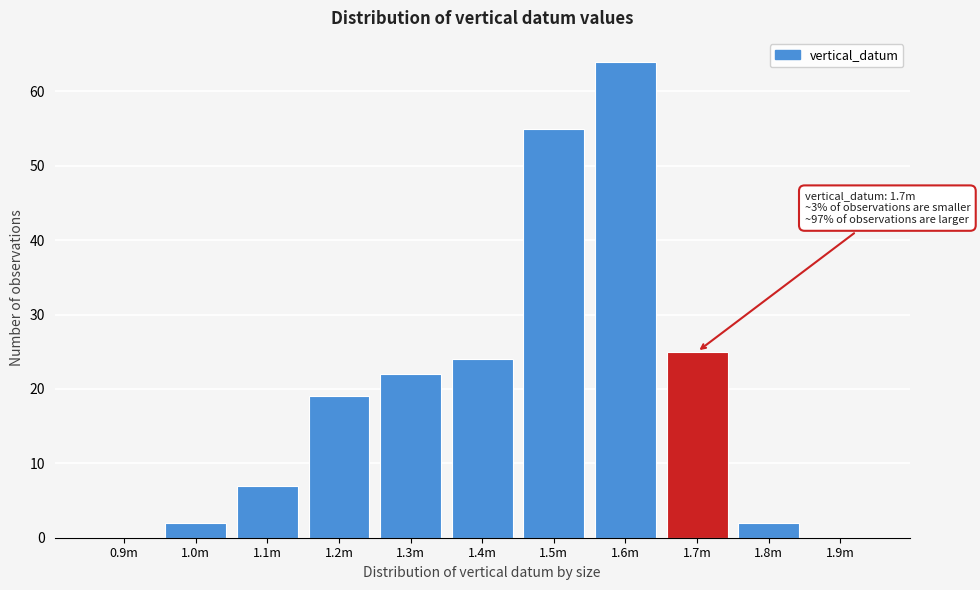

Reading left to right, list all the values displayed in this chart.

0.9m=0	1.0m=2	1.1m=7	1.2m=19	1.3m=22	1.4m=24	1.5m=55	1.6m=64	1.7m=25	1.8m=2	1.9m=0